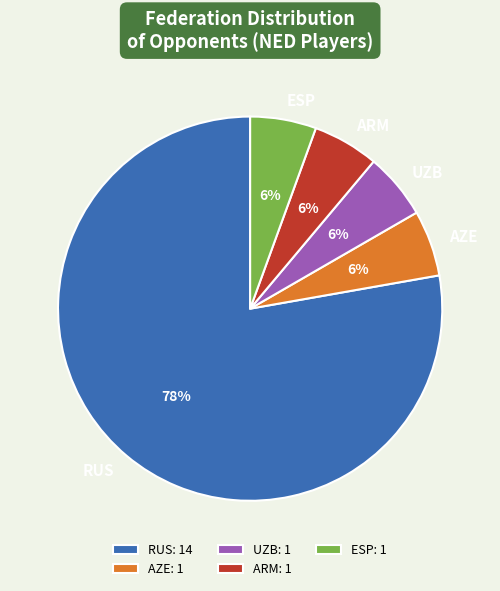

Is there a majority slice in this chart?

Yes